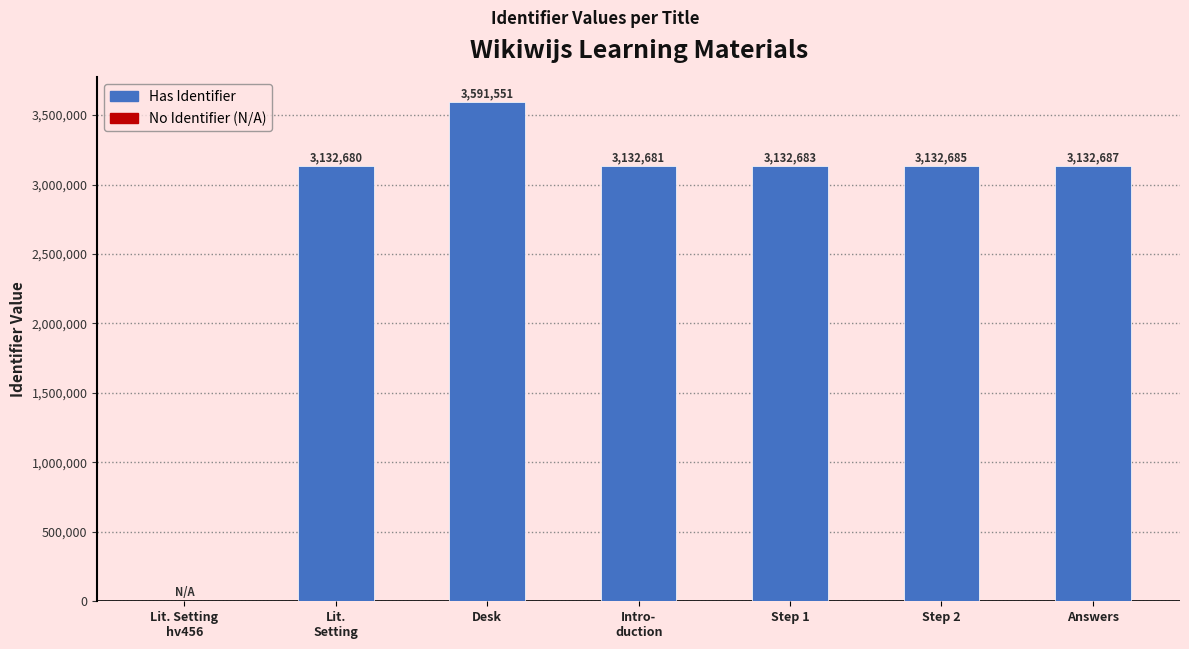

Count the number of data series in this chart.

1